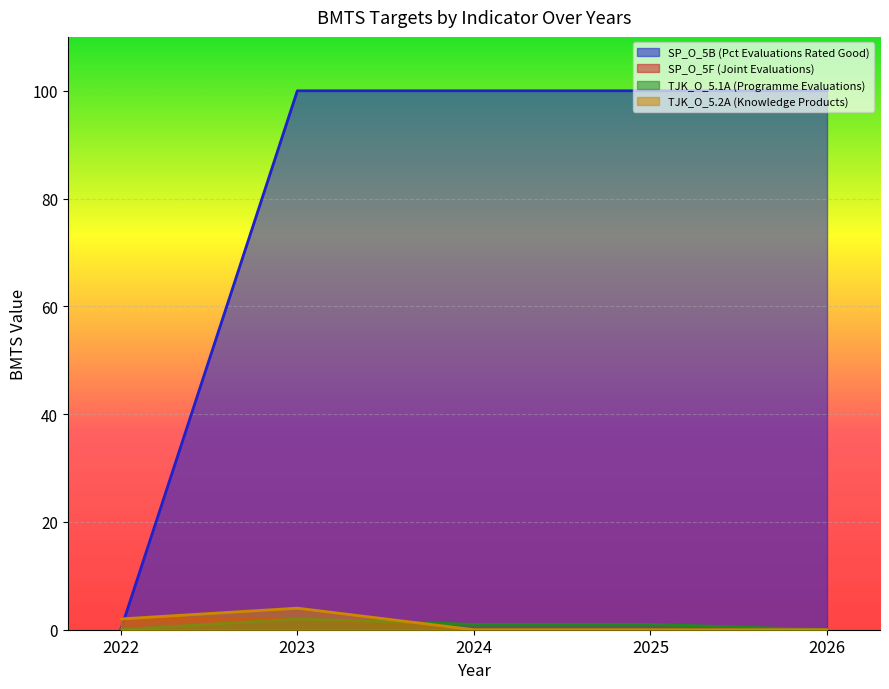

Where is SP_O_5B (Pct Evaluations Rated Good) nearest to the value 50?

2022